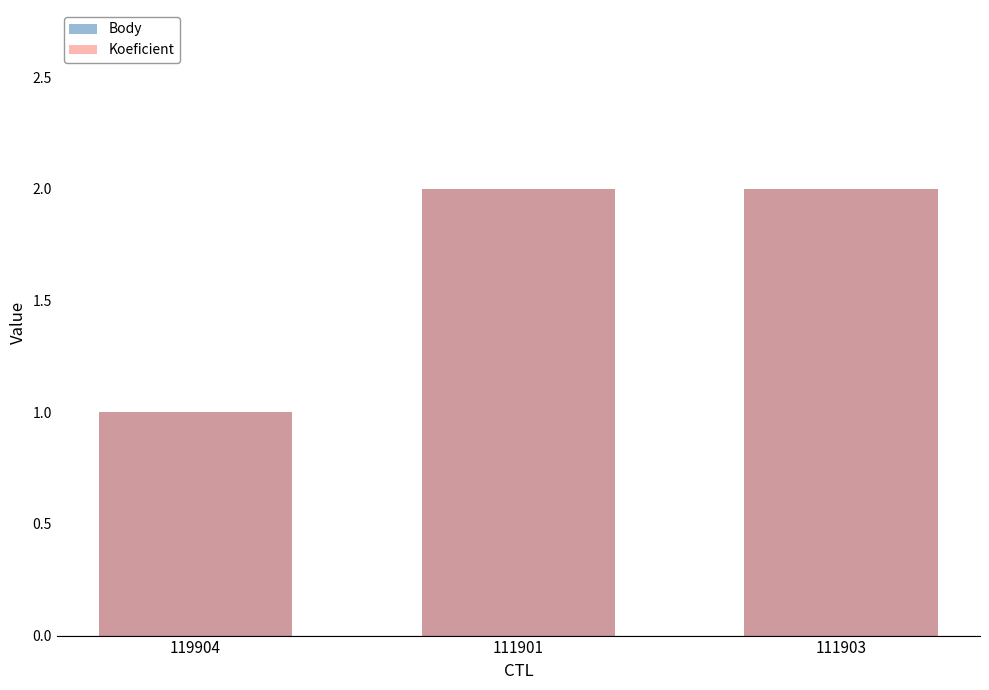

At 111901, list the series in order from smallest to largest.

Body, Koeficient